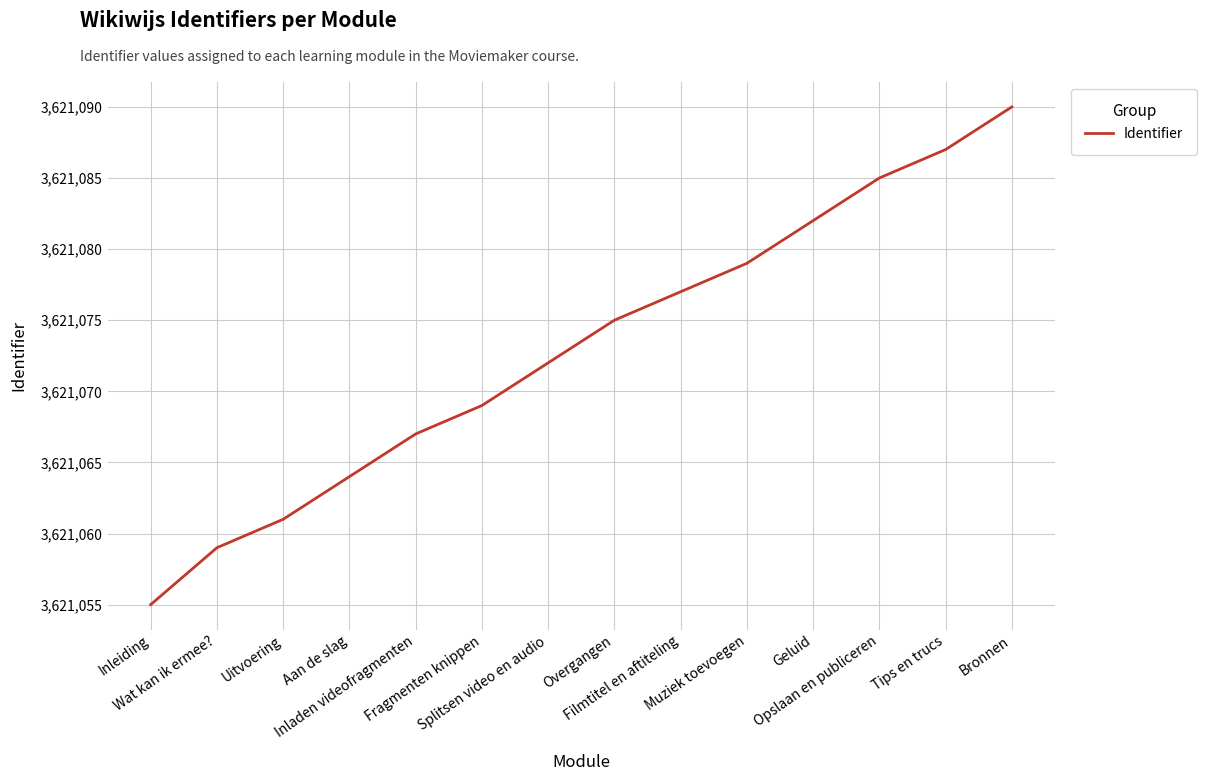

Which category has the highest value across all series?

Bronnen